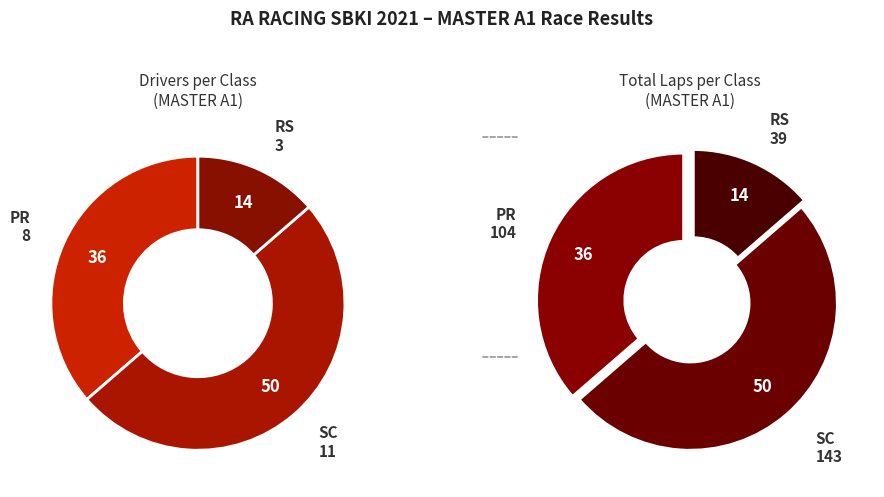

To the nearest percent, what is the difference between the PR and SC slice percentages?

14%